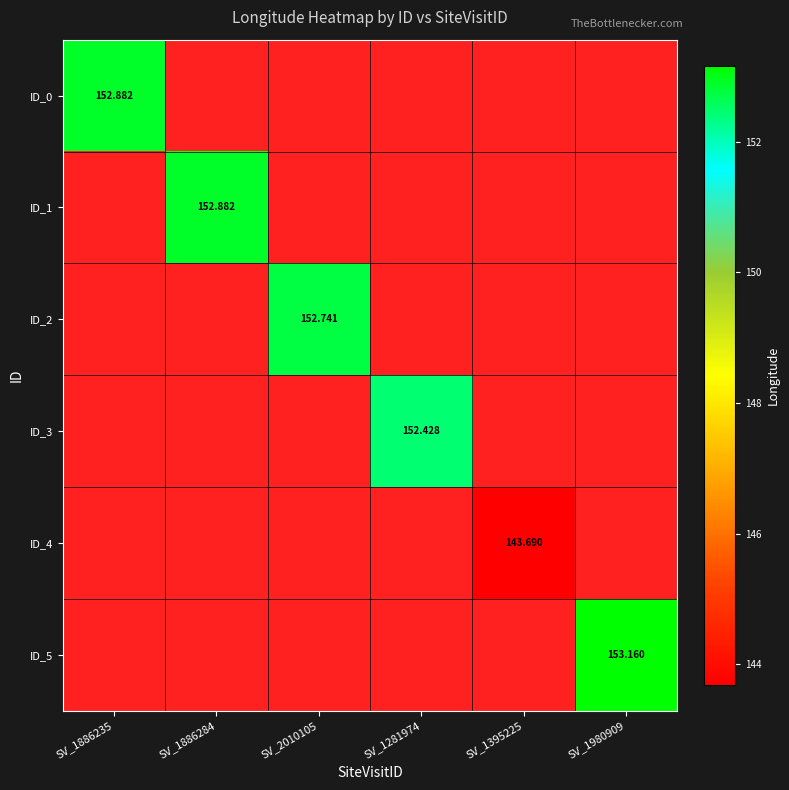

Which category has the highest value across all series?

SV_1980909